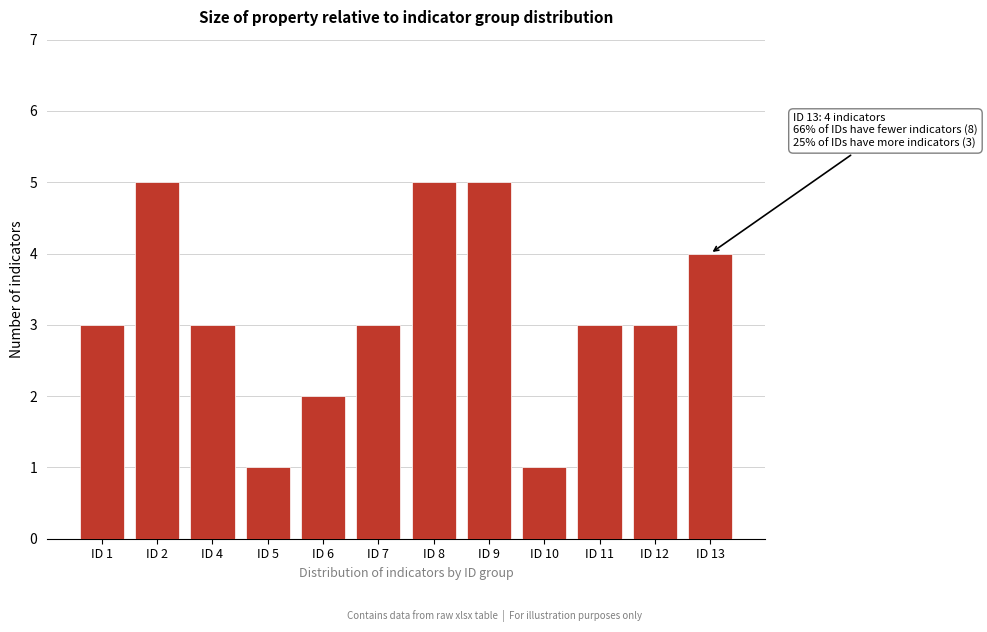

Reading left to right, list all the values displayed in this chart.

3	5	3	1	2	3	5	5	1	3	3	4